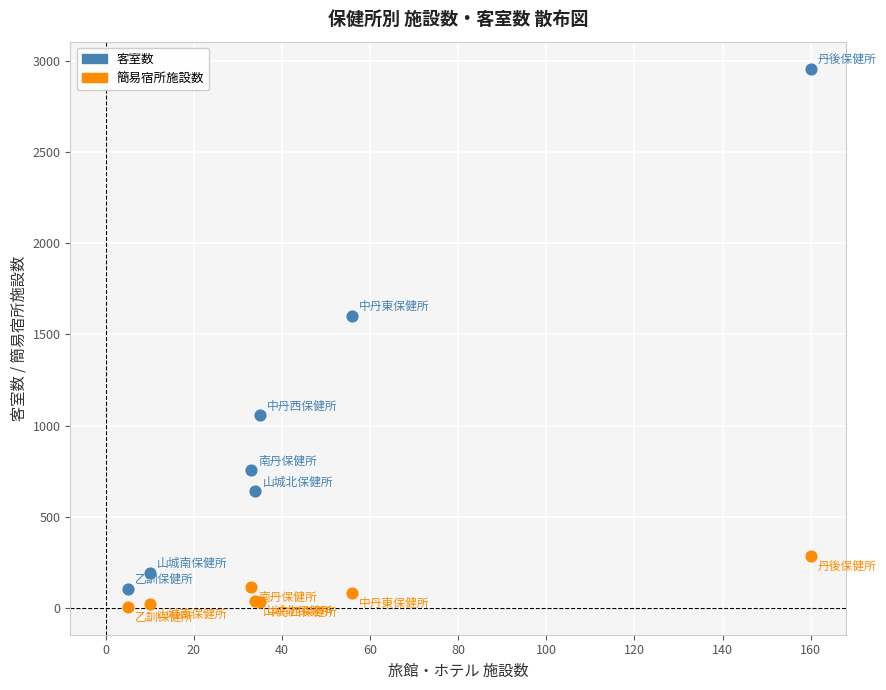

Across all series, what Y value is closest to 1481?

1602